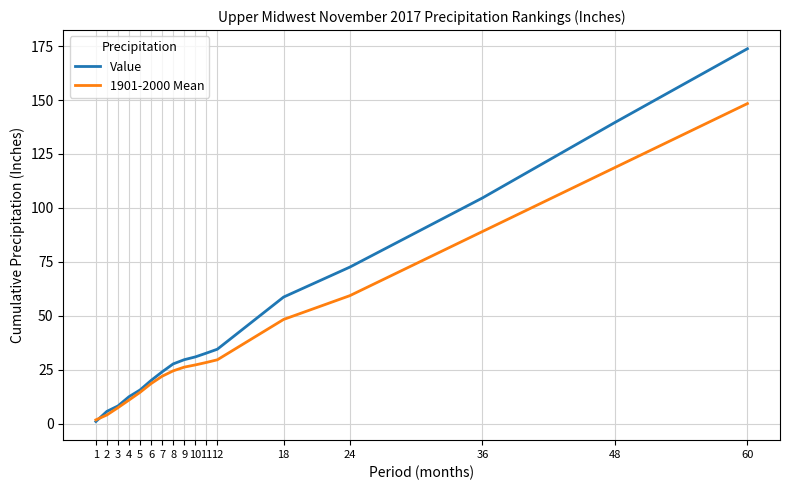

At which label is Value closest to 87?

24